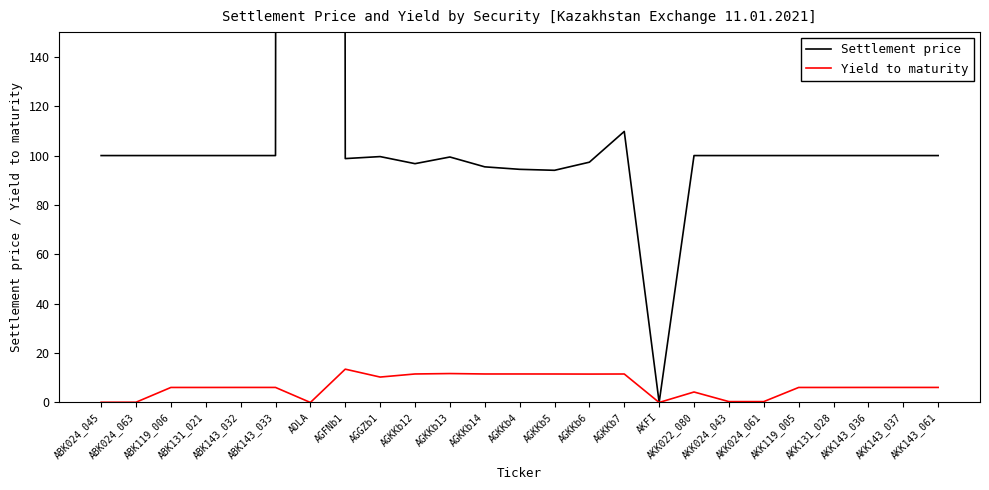

The Yield to maturity series shows 16.7 at AGKKb7. True or false?

False